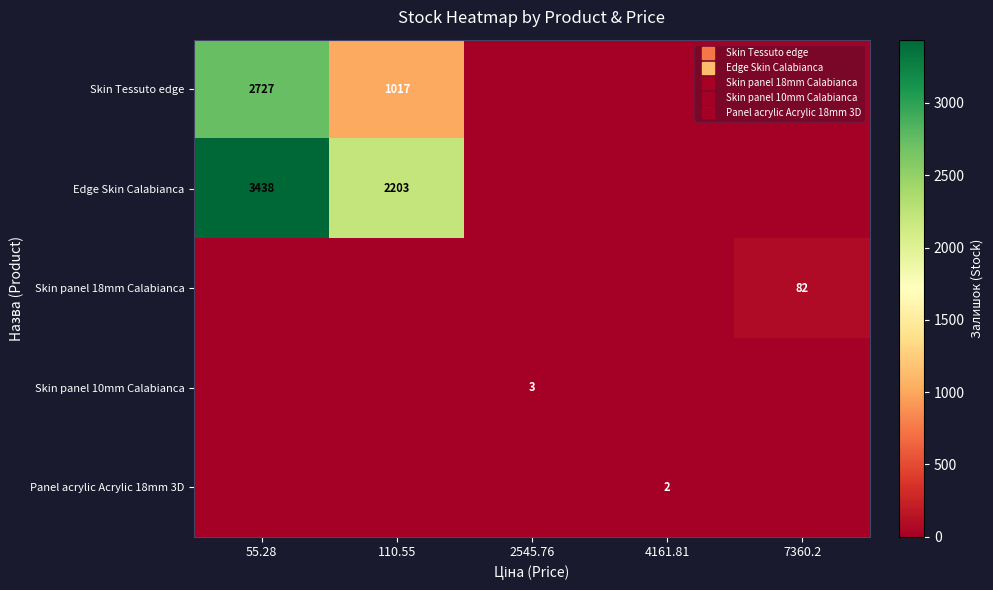

Which has a higher value, 7360.2 or 110.55?

110.55